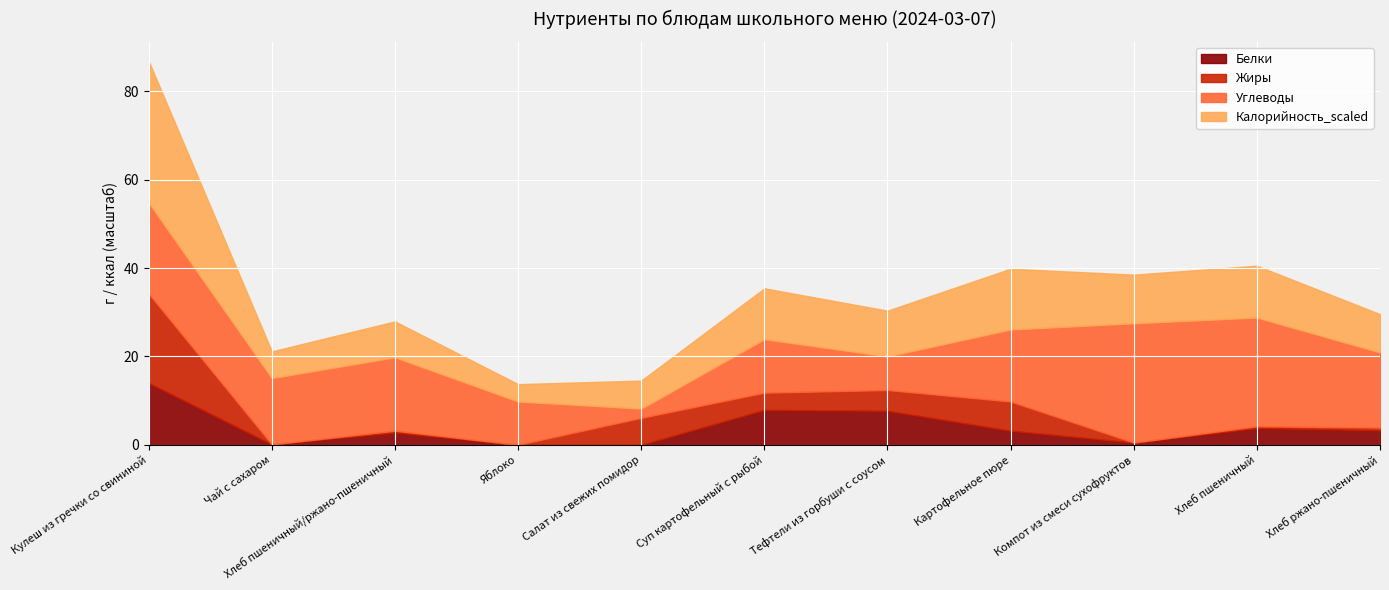

How many interior local peaks does the Калорийность_scaled series have?

4